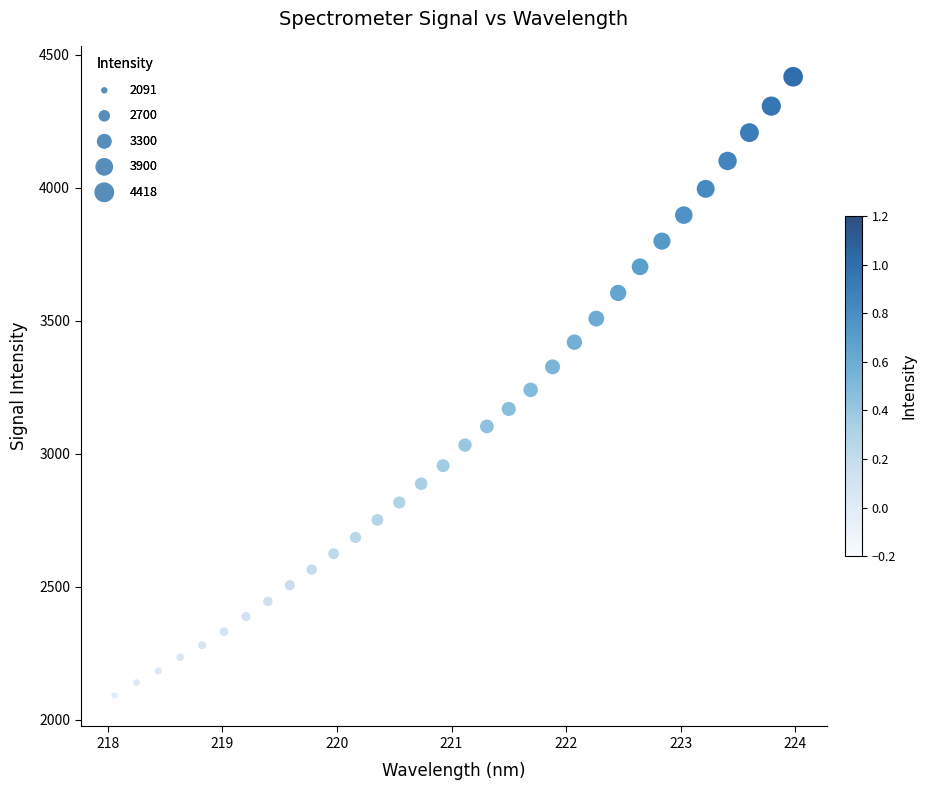

What is the range of X values (max minus min)?

5.9